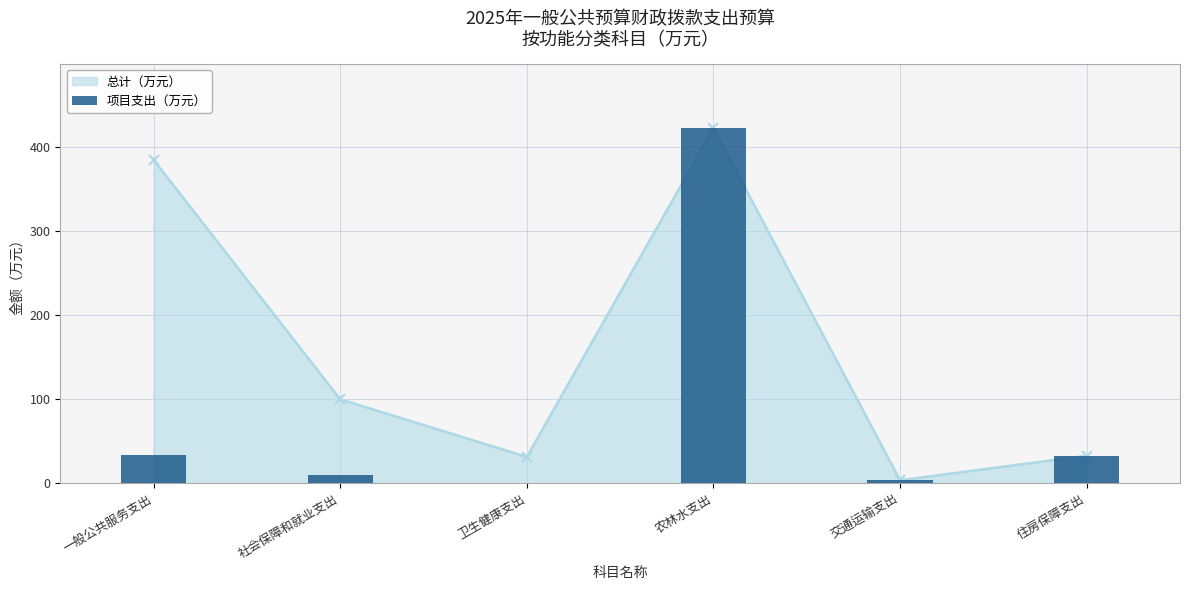

The chart shows a value of -261.5 at 卫生健康支出. True or false?

False